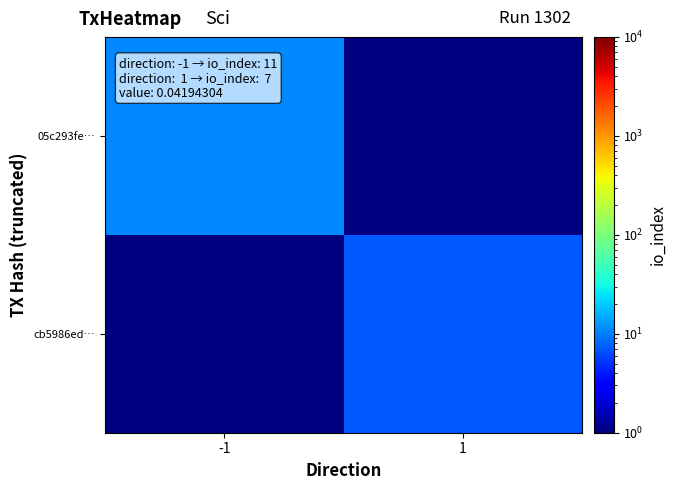

Count the number of data series in this chart.

2